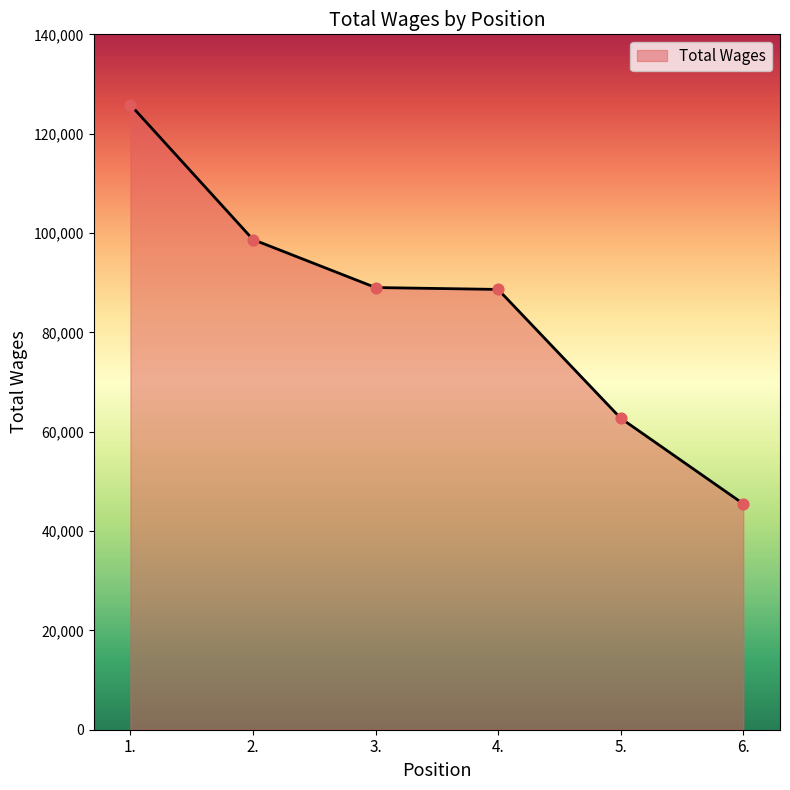

Between 4. and 6., which is larger?

4.